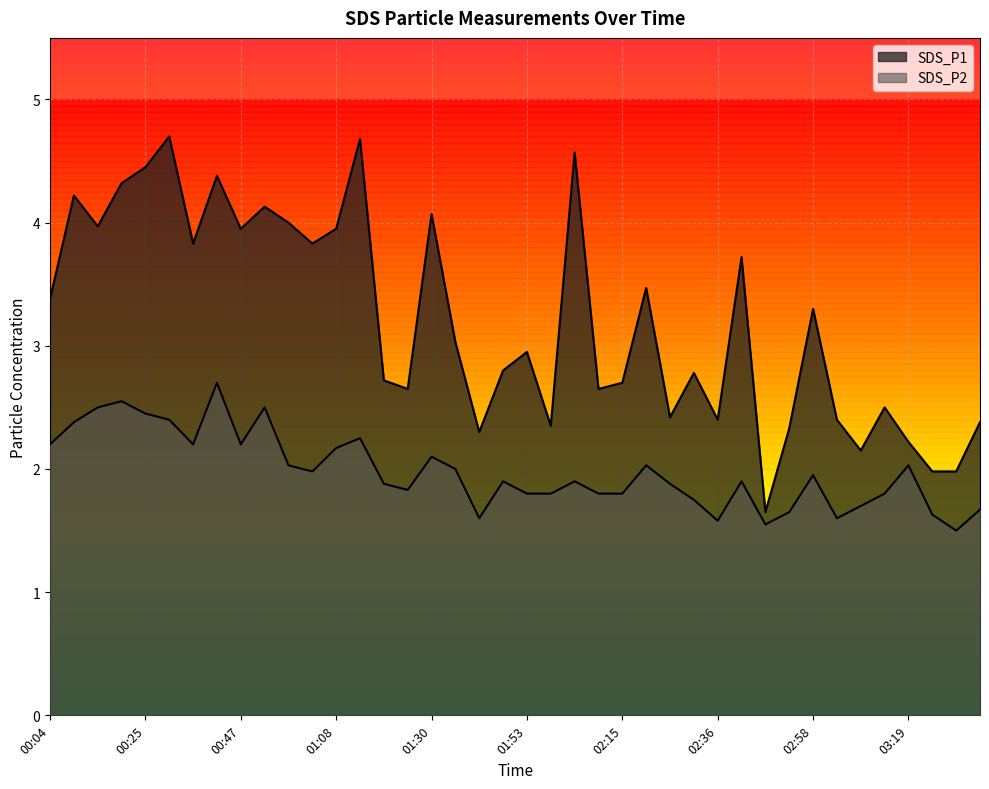

Rank the series by their average value, from highest to lowest.

SDS_P1, SDS_P2